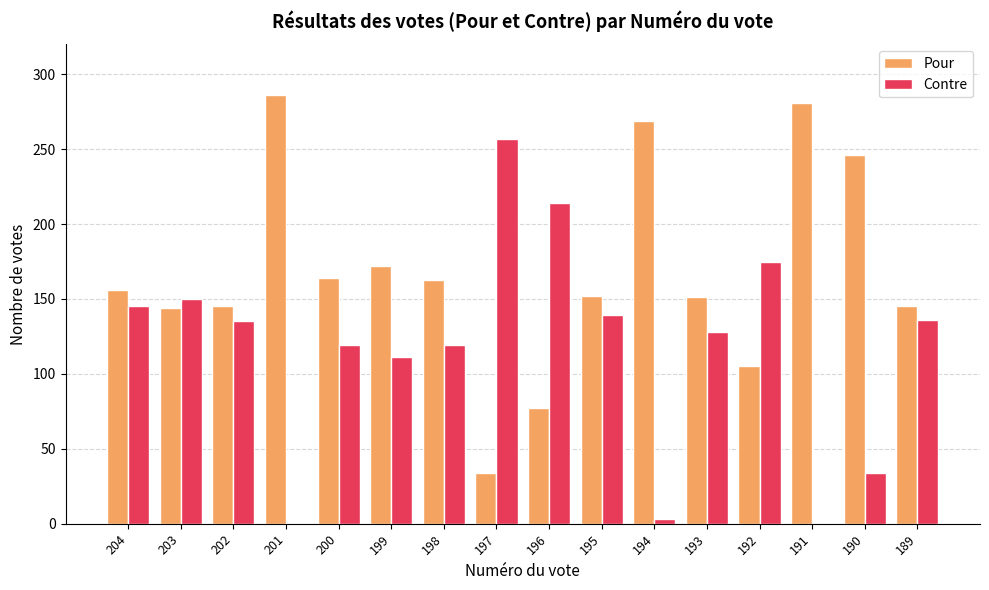

Is the value of Contre at 198 greater than the value of Pour at 199?

No